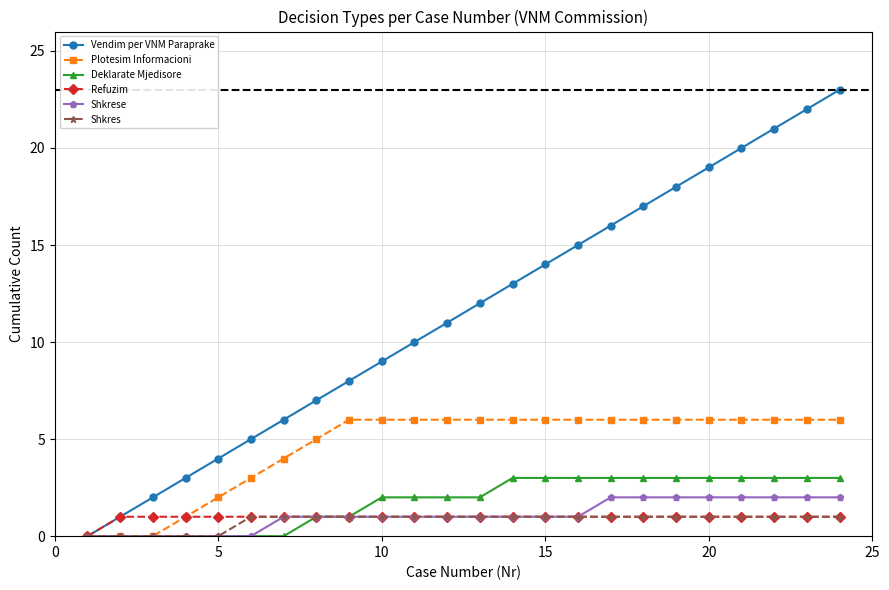

Which series has the largest total across all categories?

Vendim per VNM Paraprake